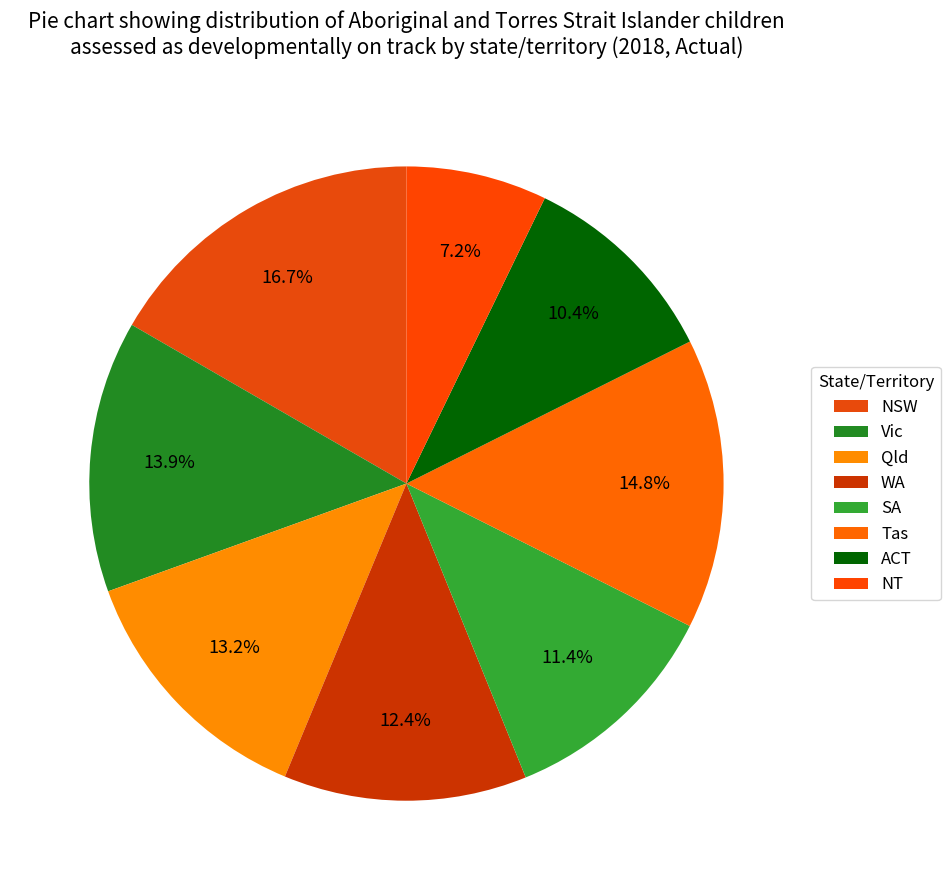

How many segments does this pie chart have?

8